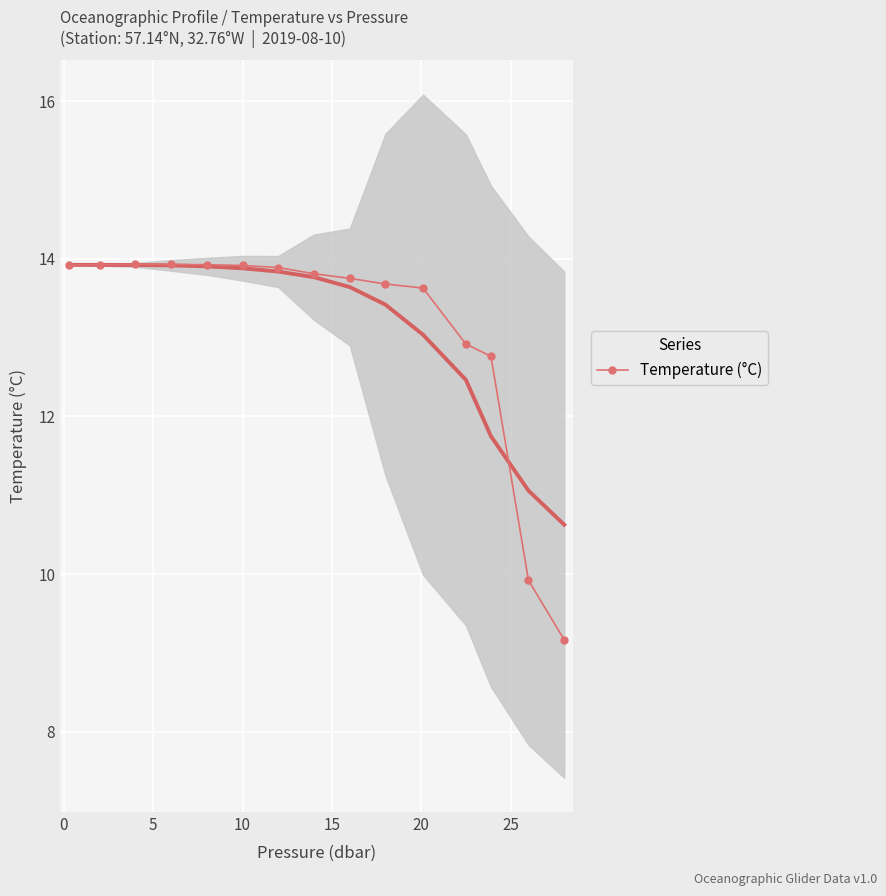

What is the difference between the maximum and minimum values?

4.8